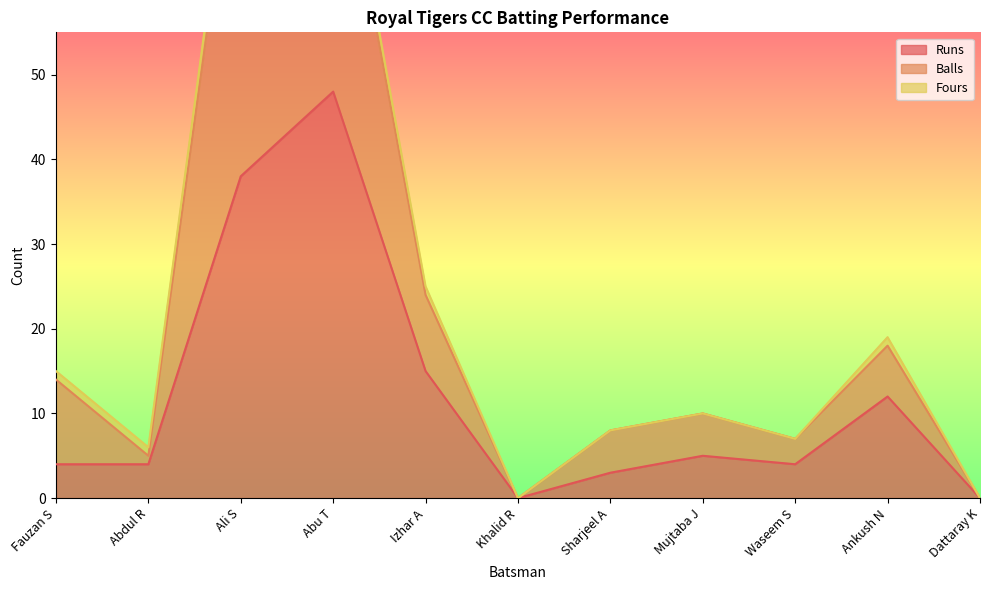

What is the maximum value for Runs?

48